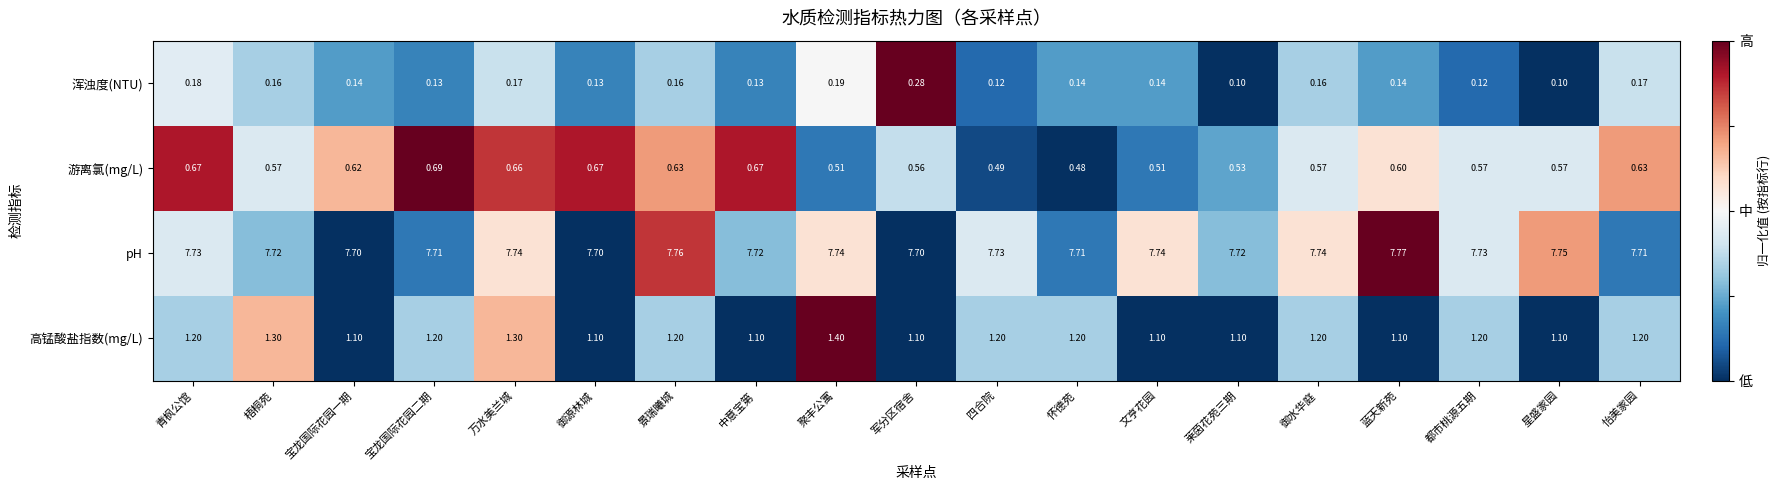

At which label is 游离氯(mg/L) closest to 0?

怀德苑